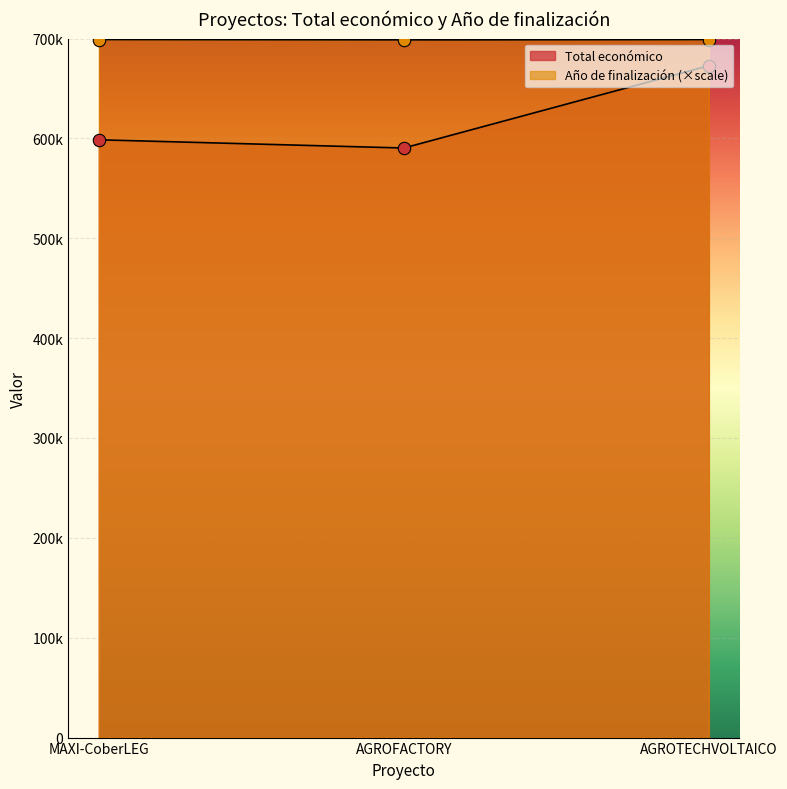

Which series has the widest spread of Y values?

Total económico